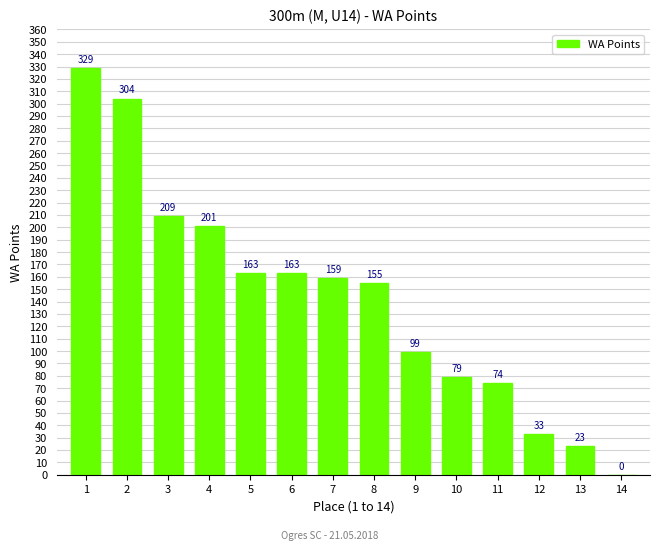

How many series are shown in this chart?

1